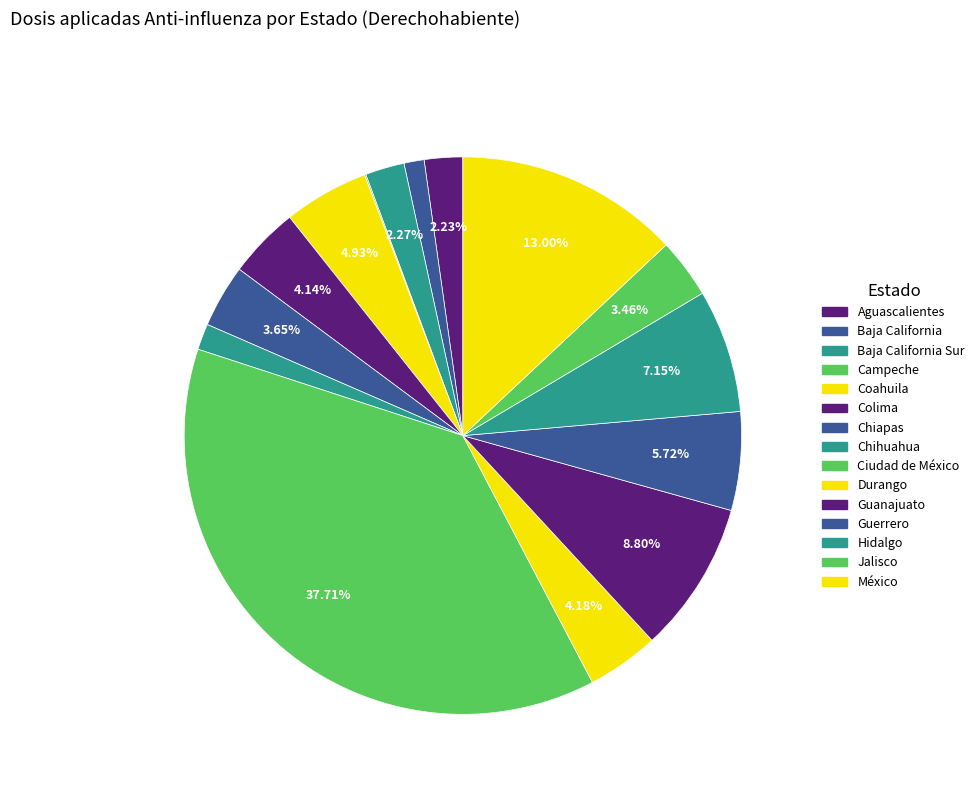

To the nearest percent, what is the combined percentage of México and Baja California Sur?

15%